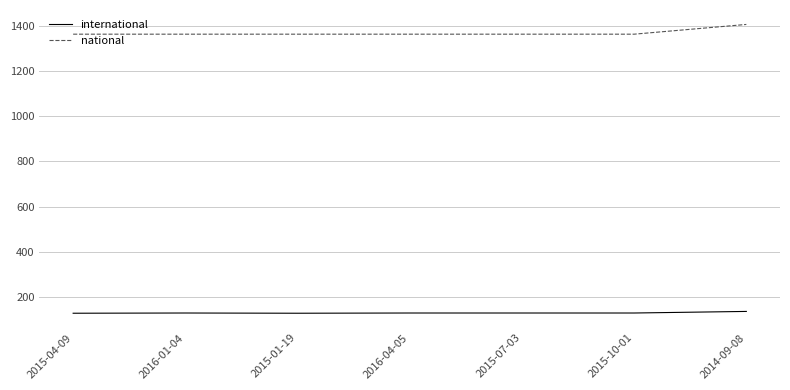

What is the highest value of the national series?

1405